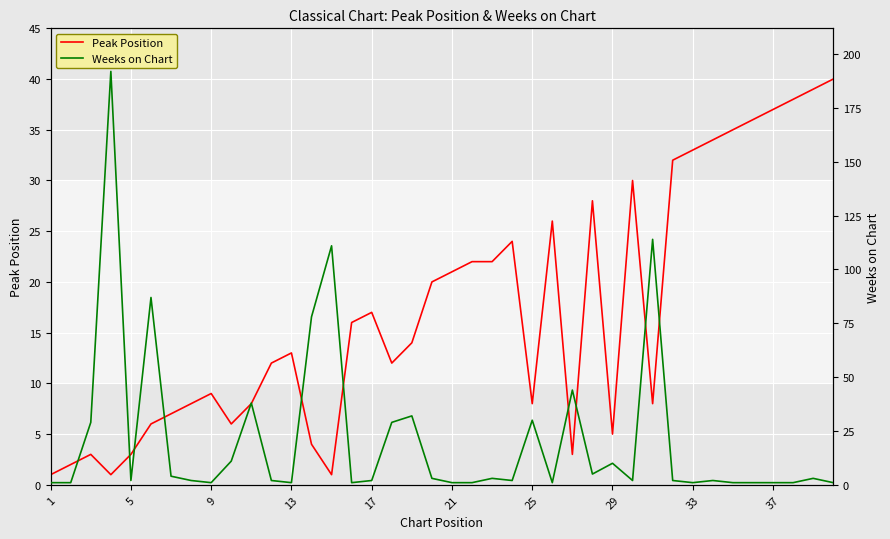

What is the maximum value for Peak Position?

40